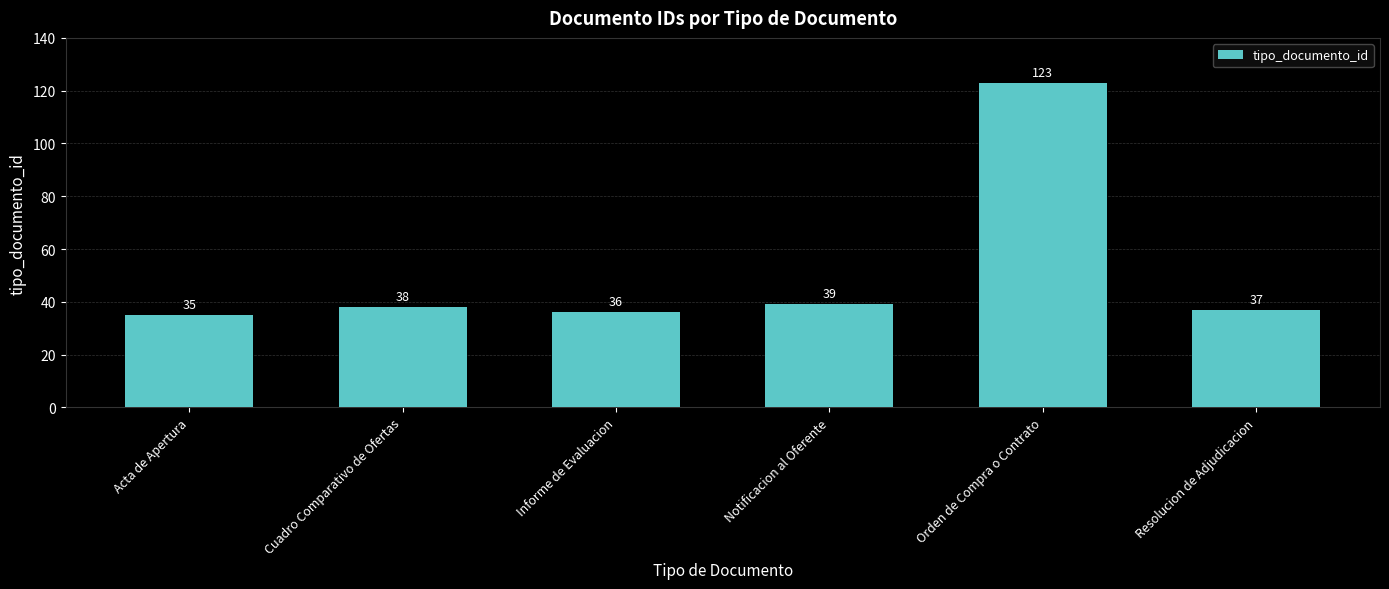

What is the smallest value displayed?

35